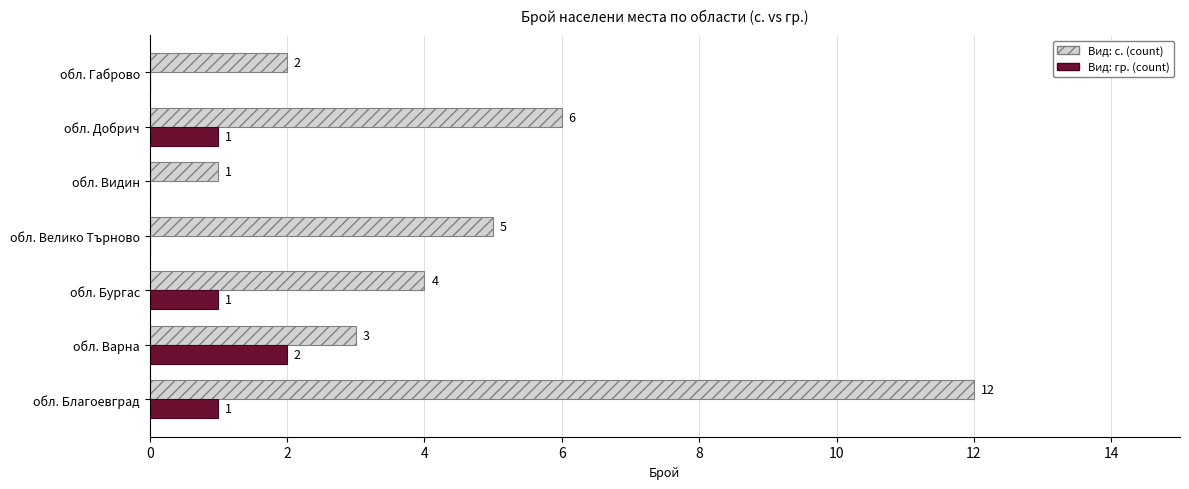

Between обл. Добрич and обл. Габрово, which series saw the biggest shift?

Вид: с. (count)